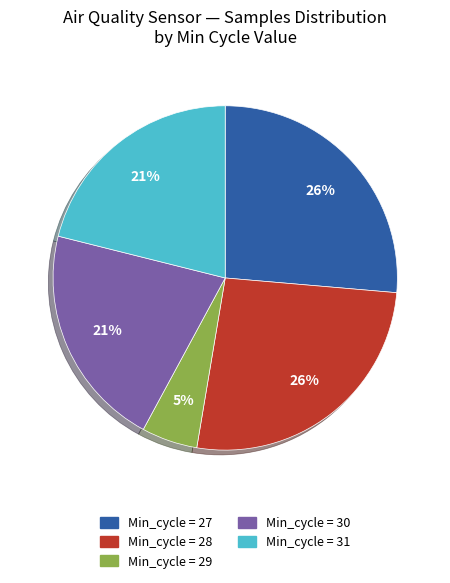

Between Min_cycle = 29 and Min_cycle = 31, which is larger?

Min_cycle = 31